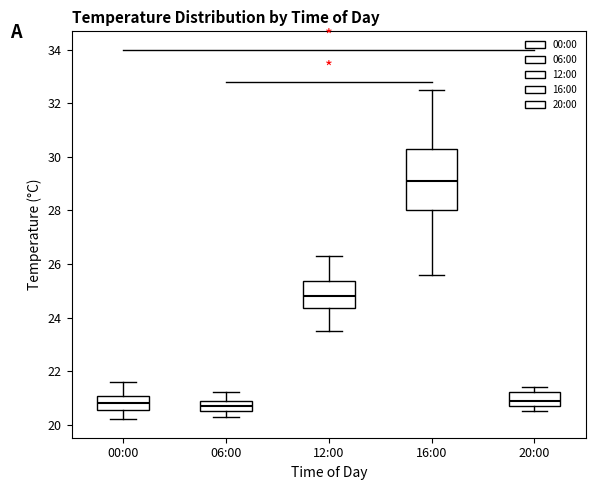

Which box has the highest median line?

16:00